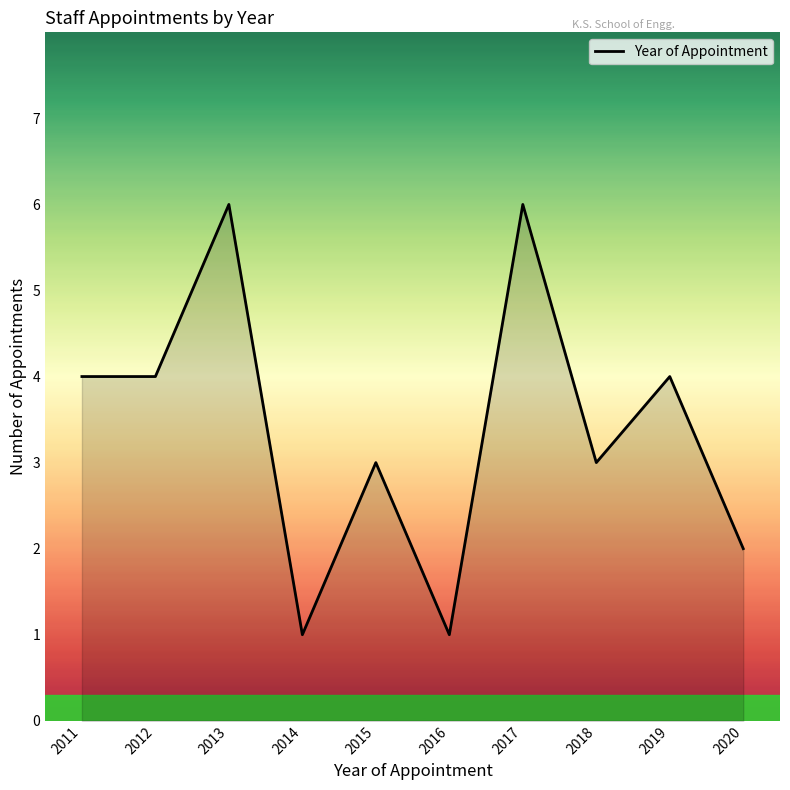

What is the change in value from 2014 to 2017?

+5